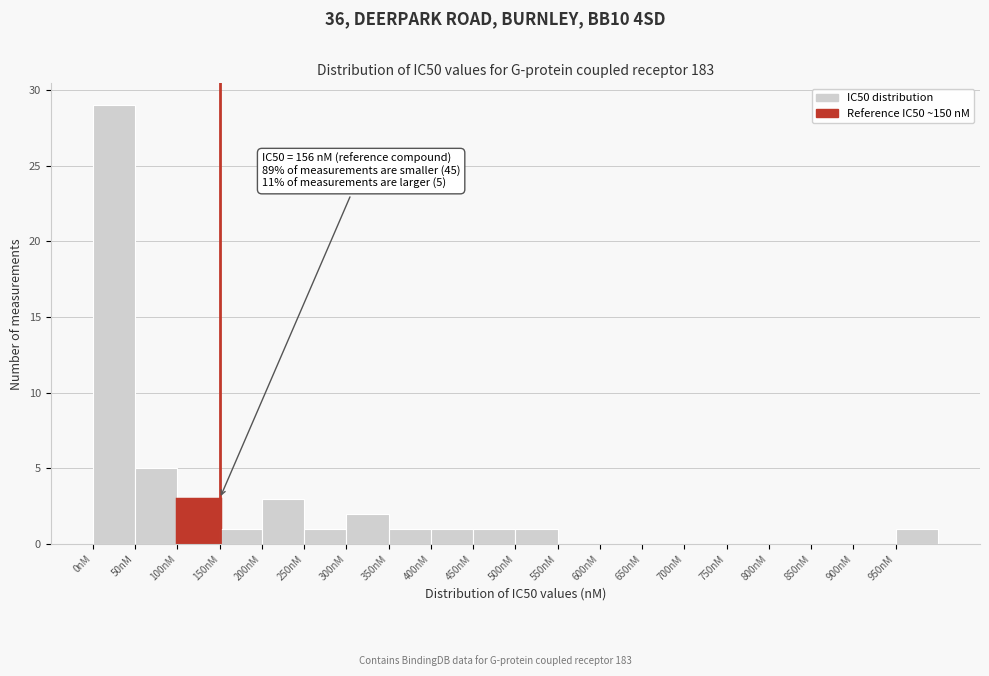

Over which range of the x-axis is the bar tallest?

0 to 50